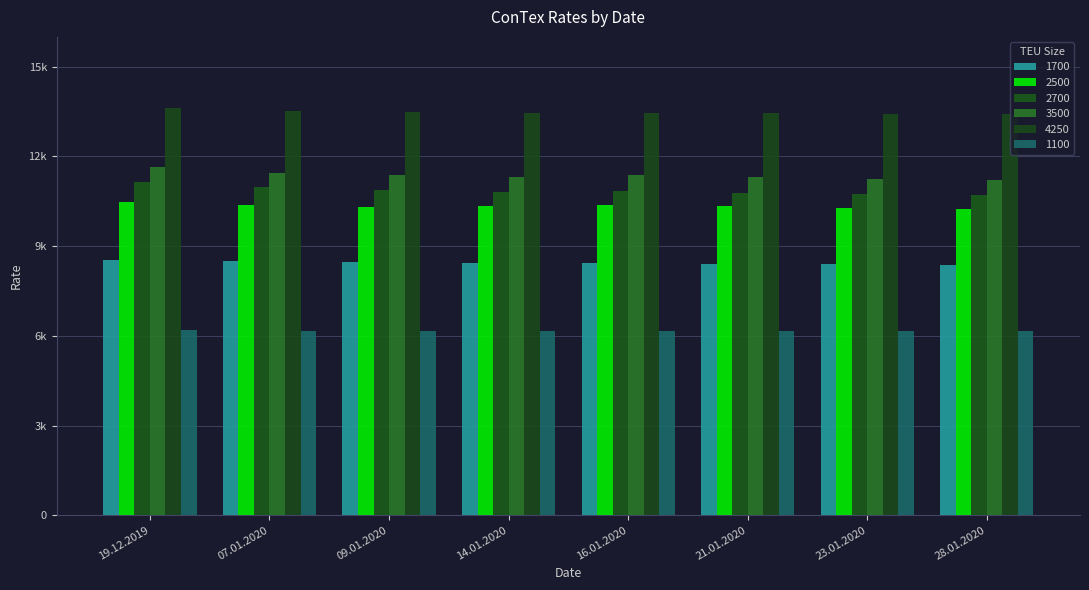

What is the label of the 4th bar from the right?

16.01.2020